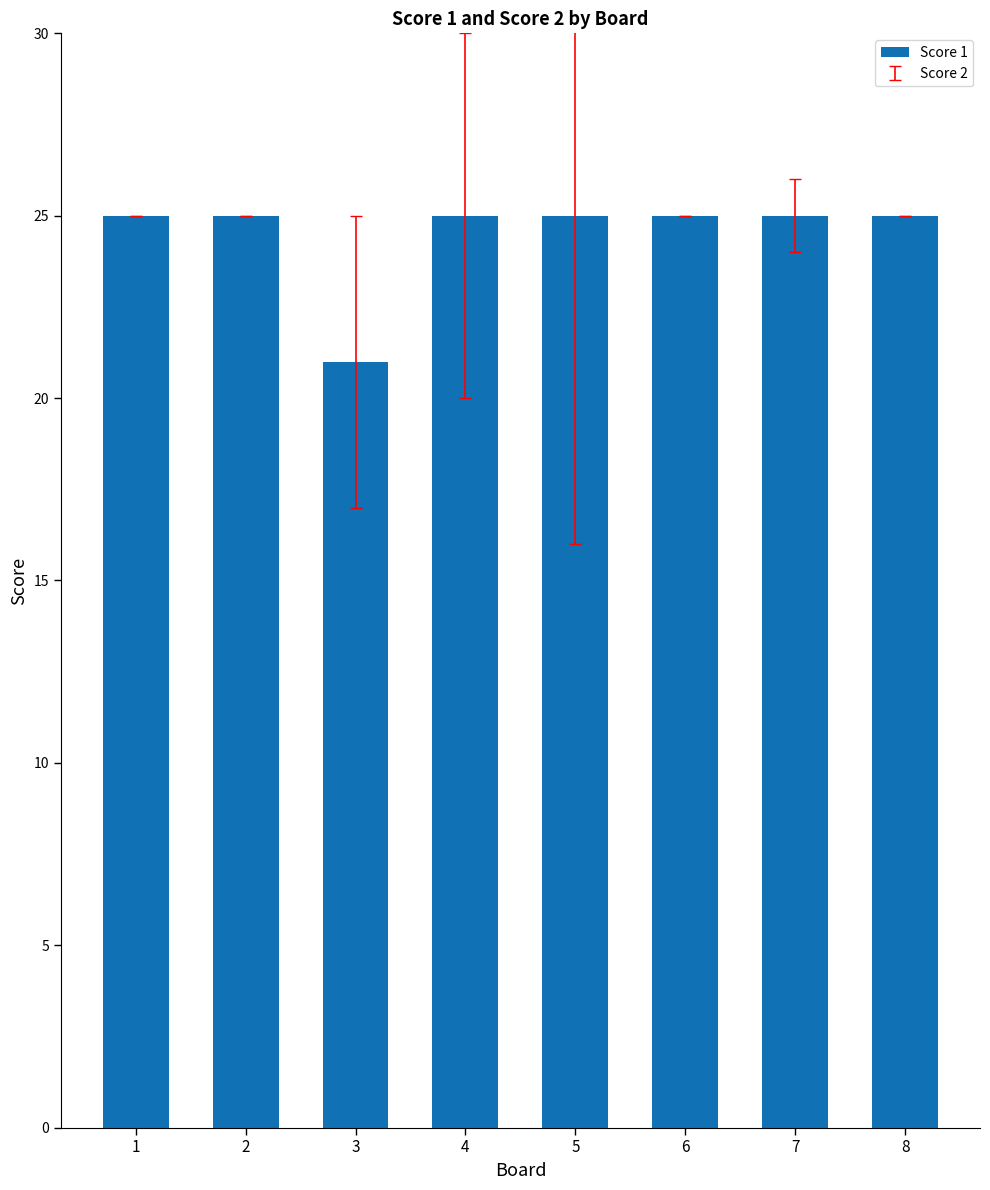

The value at 6 is 25. True or false?

True